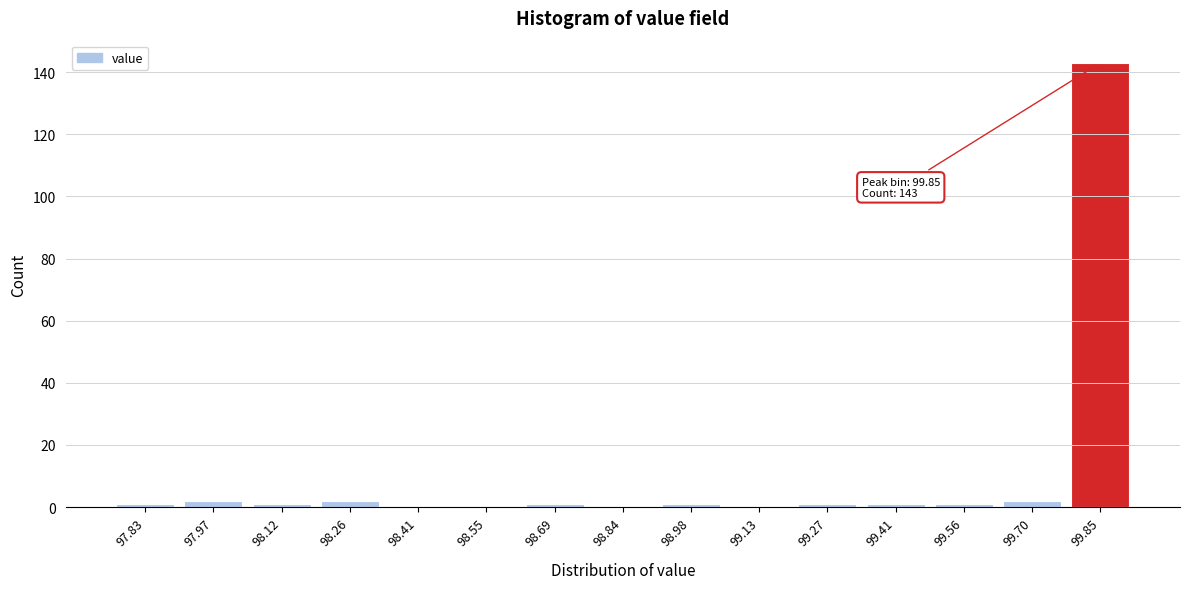

Reading left to right, list all the values displayed in this chart.

97.83=1	97.97=2	98.12=1	98.26=2	98.41=0	98.55=0	98.69=1	98.84=0	98.98=1	99.13=0	99.27=1	99.41=1	99.56=1	99.70=2	99.85=143